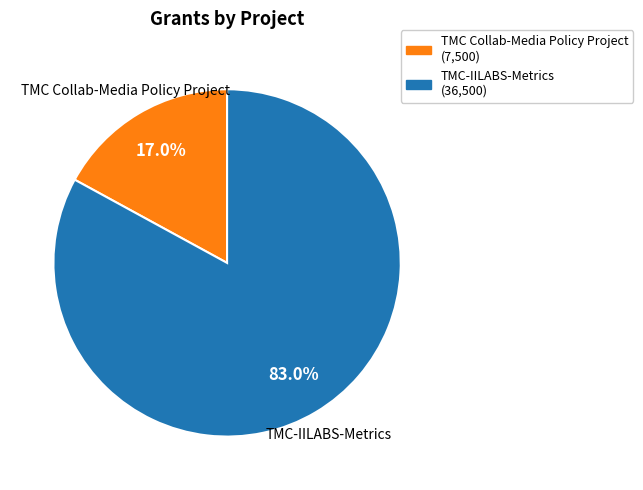

Which slice represents more than half of the pie?

TMC-IILABS-Metrics